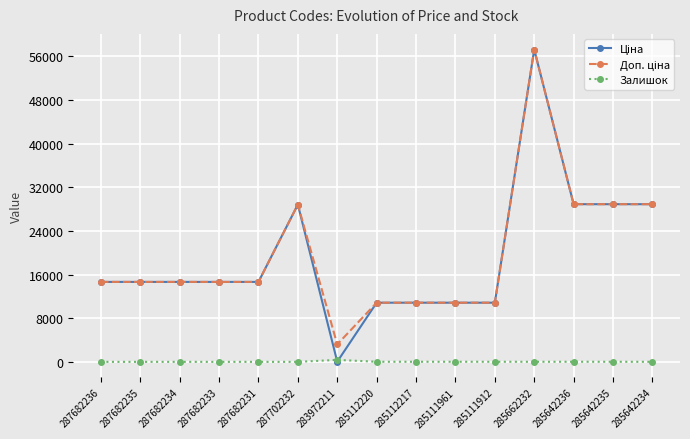

How many lines are shown in the chart?

3